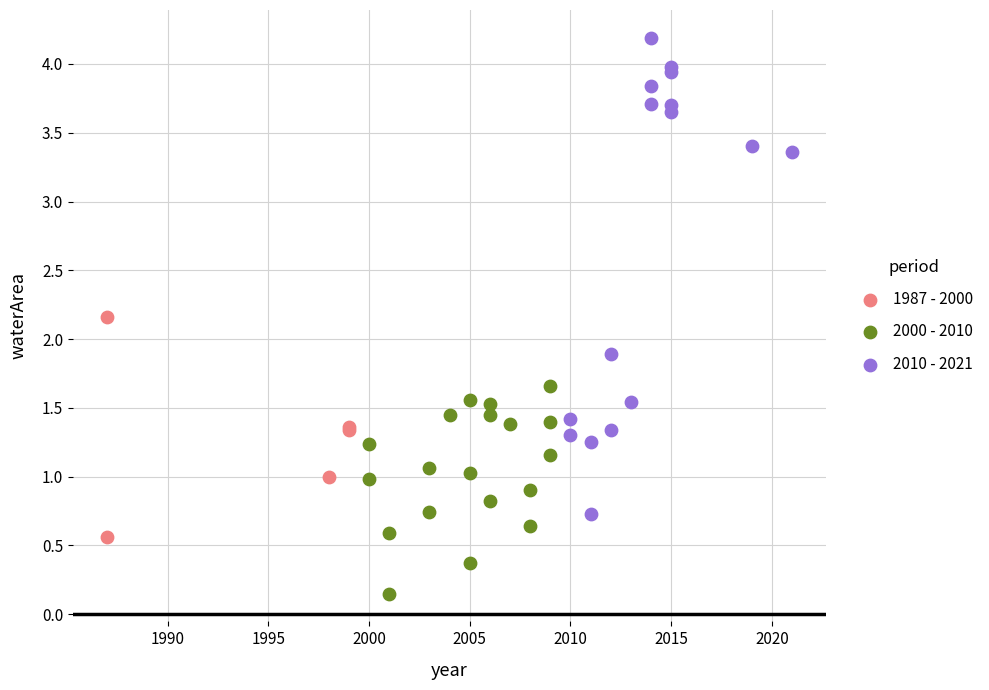

Which series reaches the maximum Y coordinate?

2010 - 2021